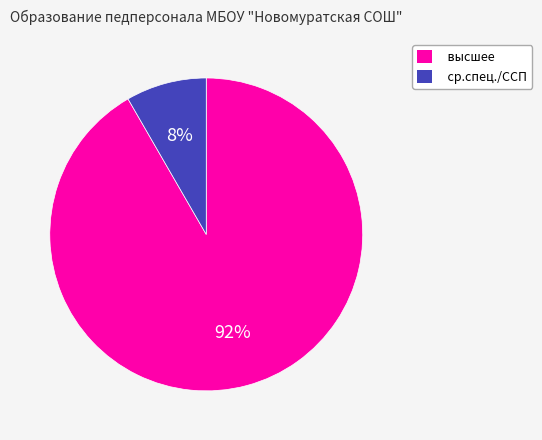

Does ср.спец./ССП represent more than half of the total?

No